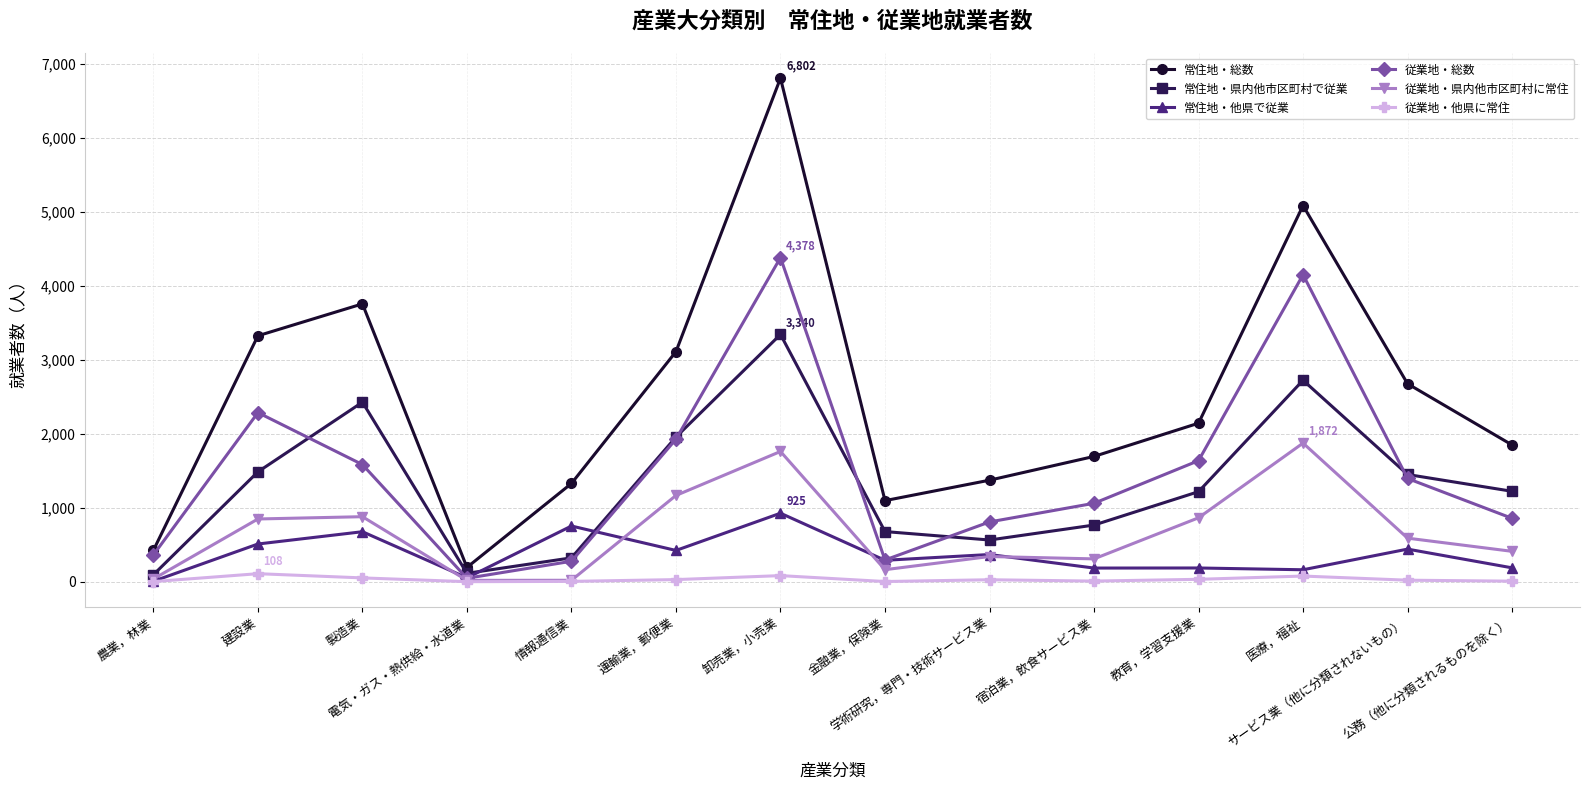

What is the total value across all series at サービス業（他に分類されないもの）?

6564